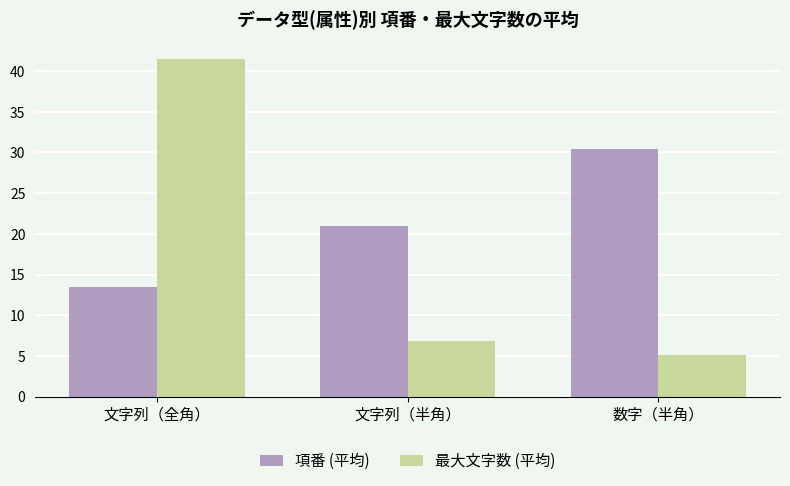

Which series has the widest spread of values?

最大文字数 (平均)